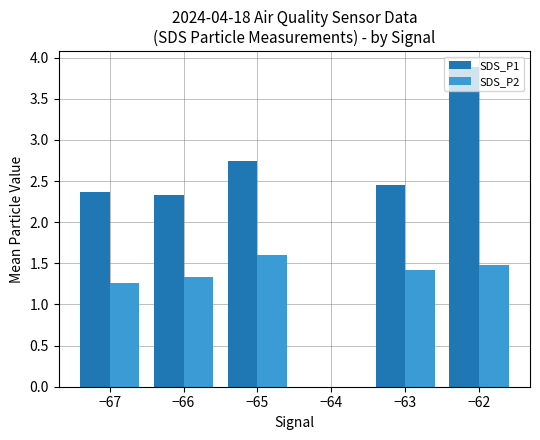

Count the SDS_P2 values in the range 1 to 2.

5